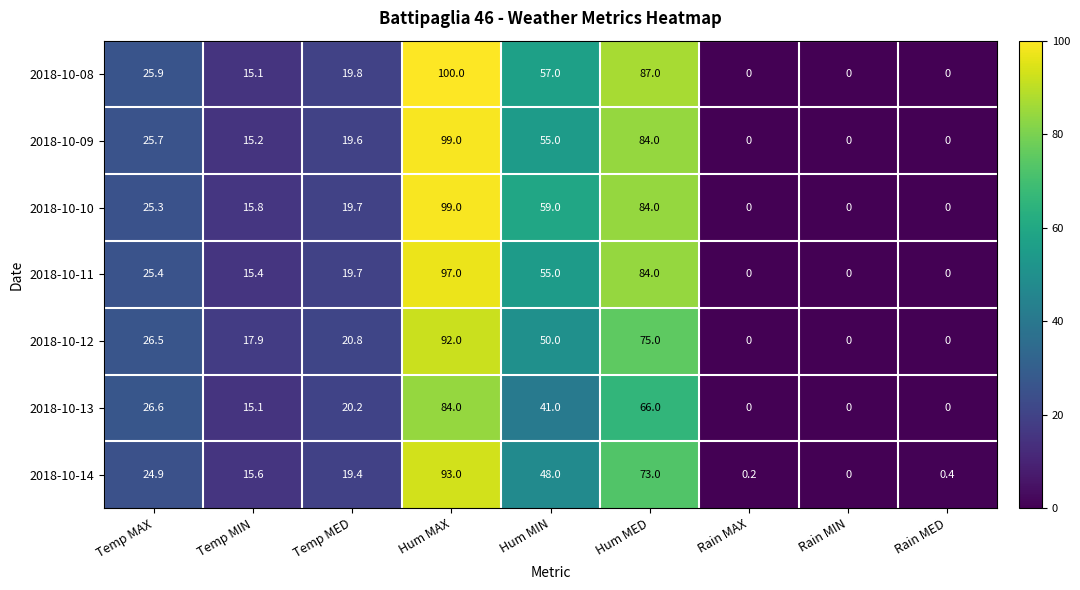

What is the sum of all 2018-10-11 values?

296.5